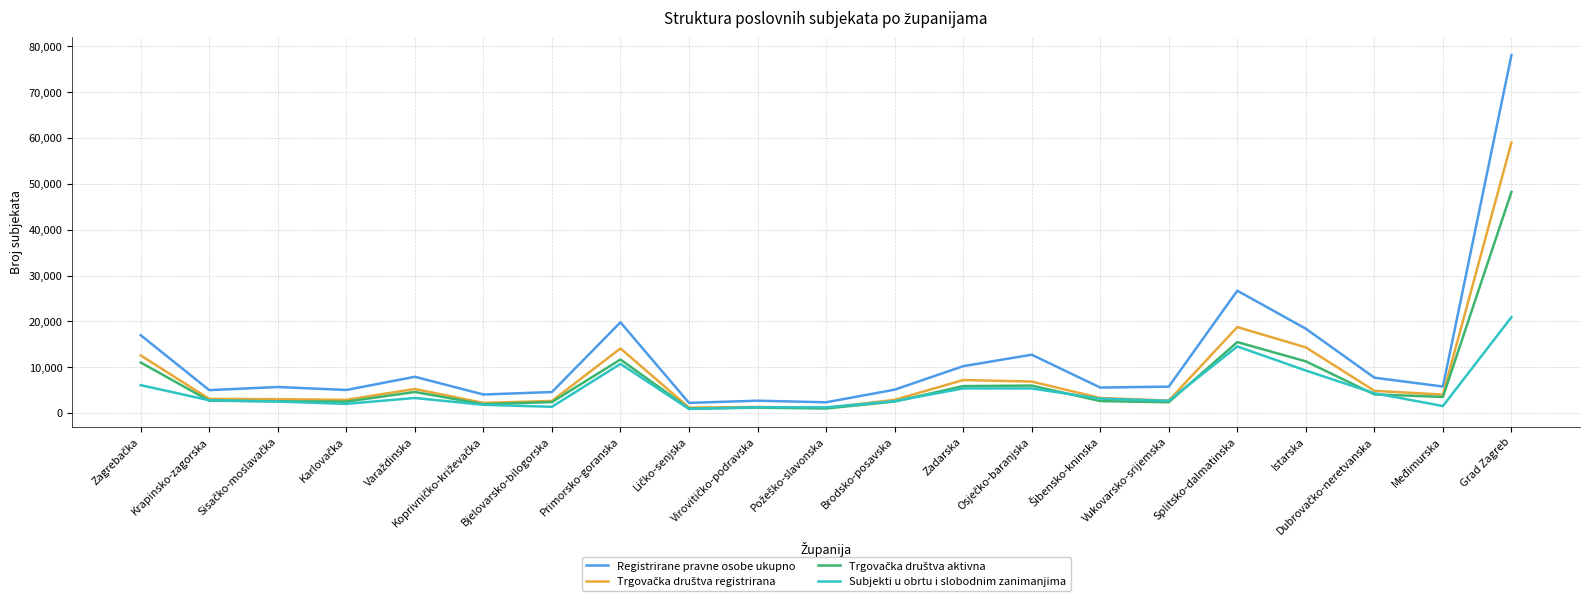

What is the total value across all series at Zadarska?

28761